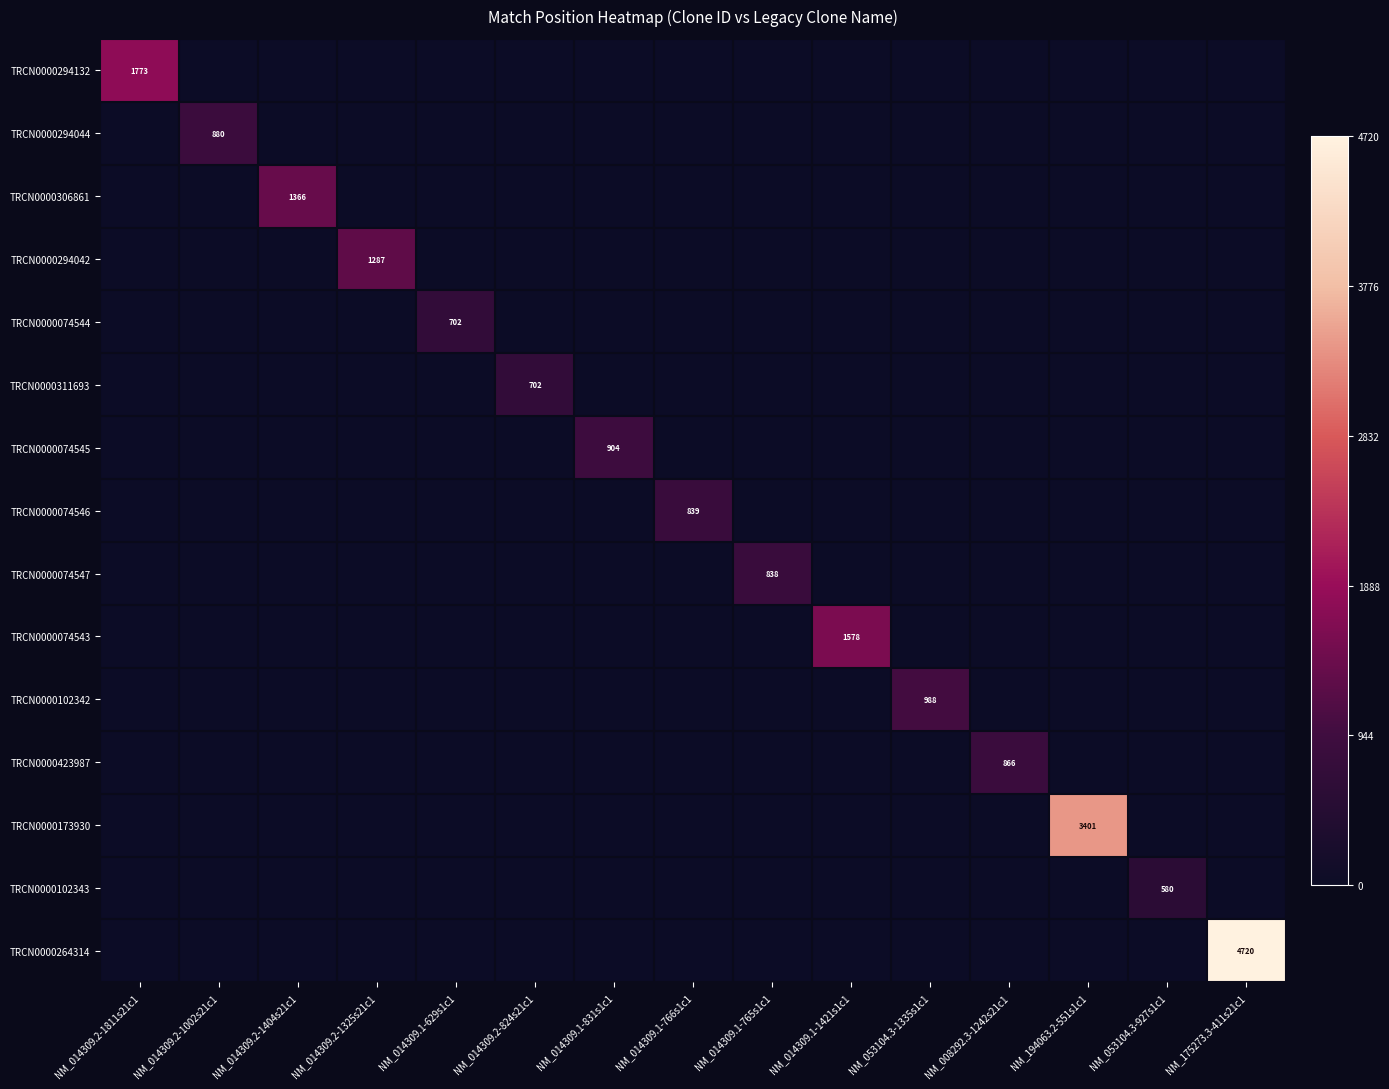

Which label corresponds to the largest value in the chart?

NM_175273.3-411s21c1